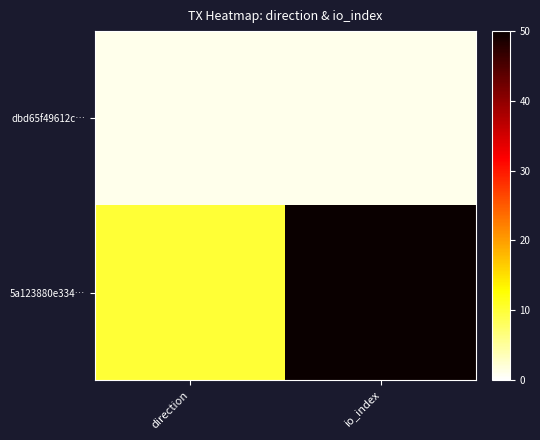

What is the spread (max minus min) of values at io_index?

49